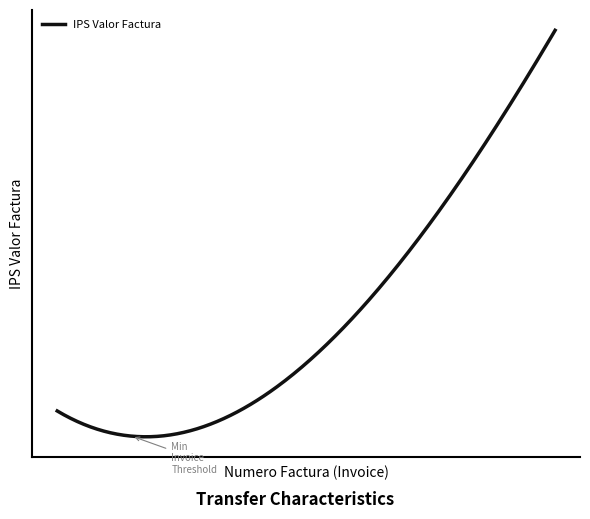

What is the minimum value shown in the chart?

42000